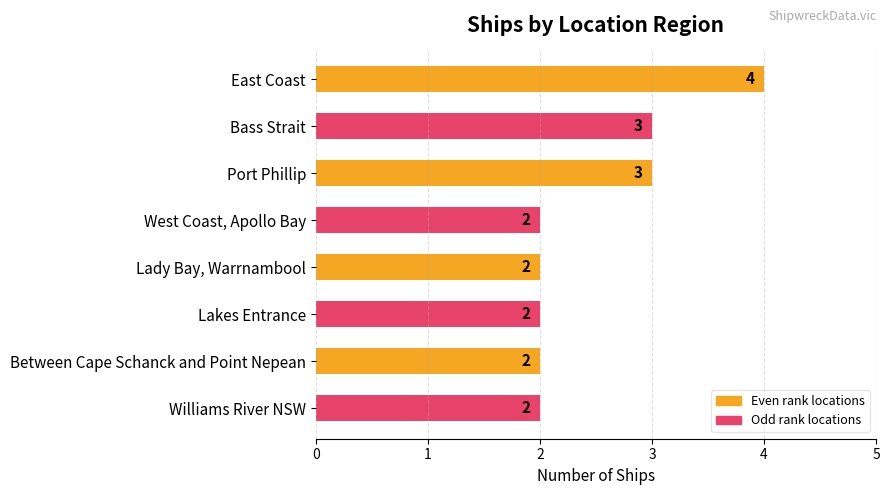

True or false: the data shows 5 at Bass Strait.

False